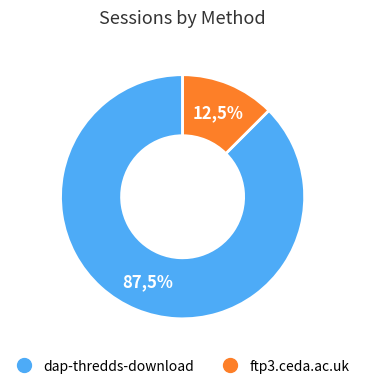

How many slices are in this pie chart?

2